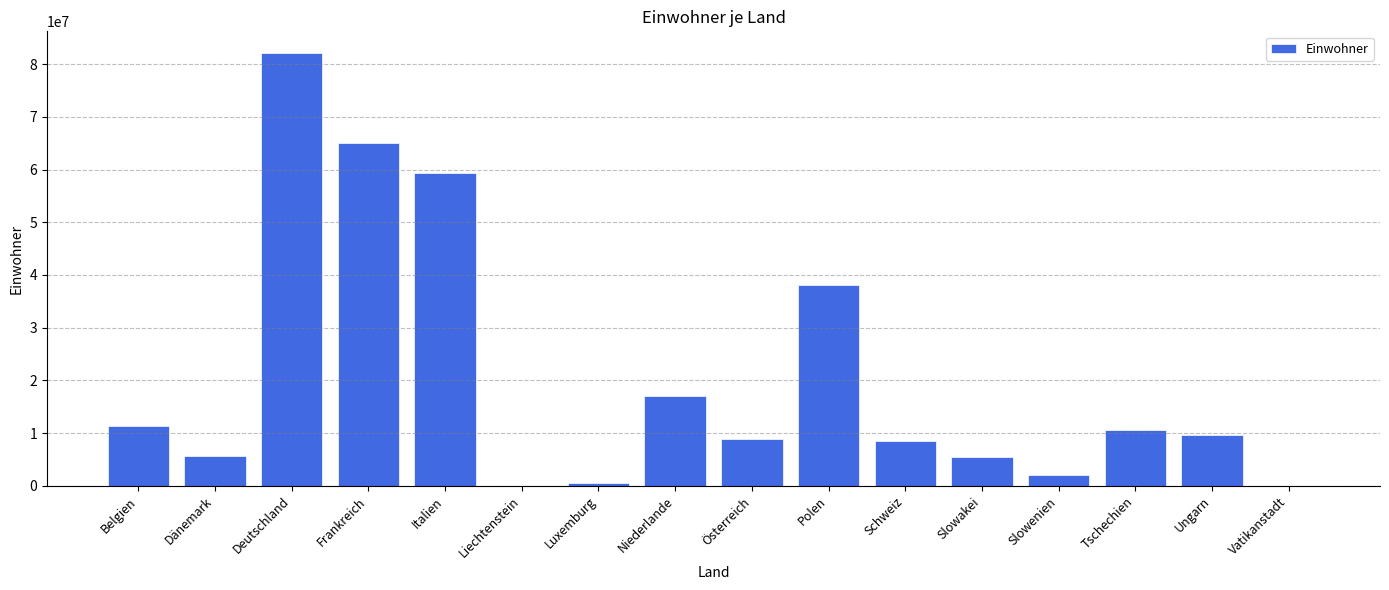

How many distinct data groups are displayed?

1